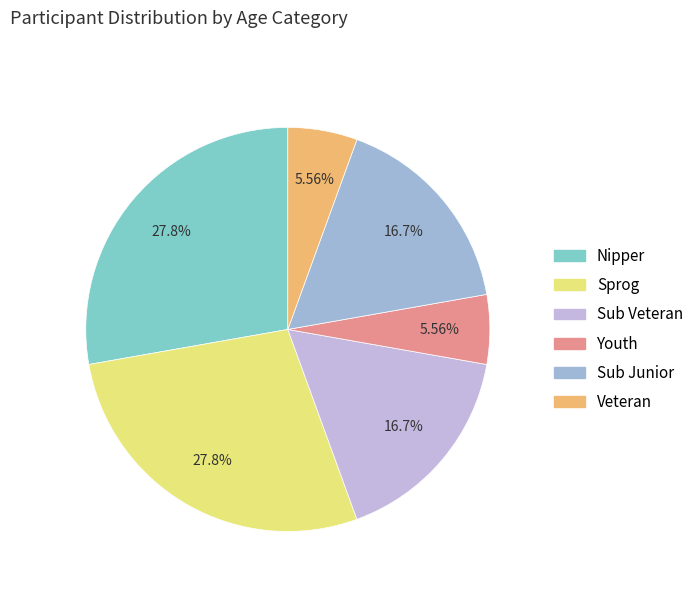

Count the number of slices in the pie.

6